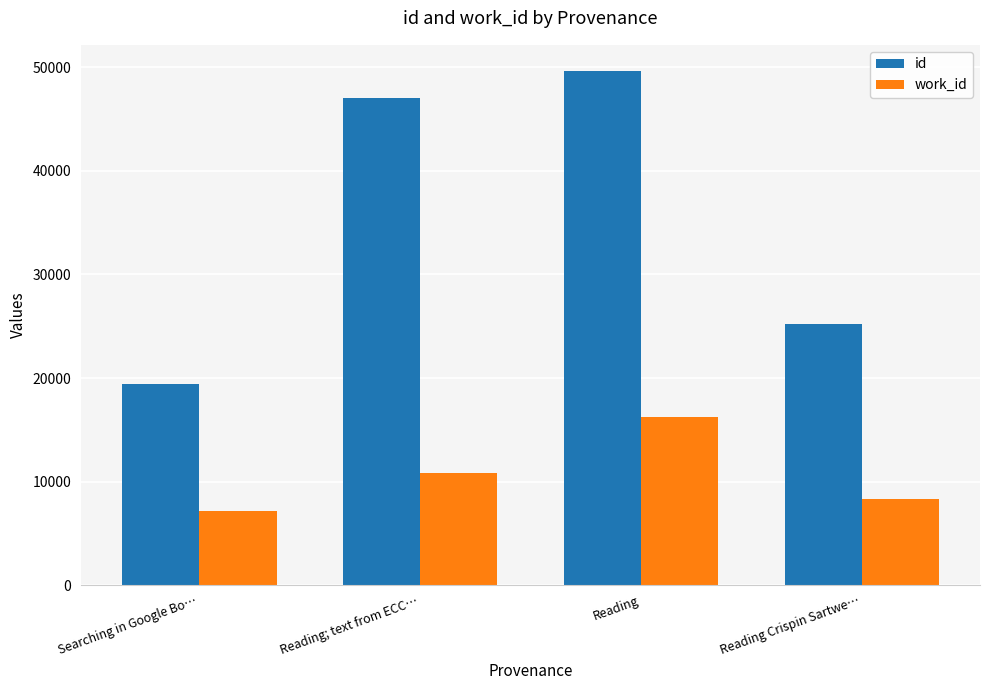

What is the minimum value shown in the chart?

7159